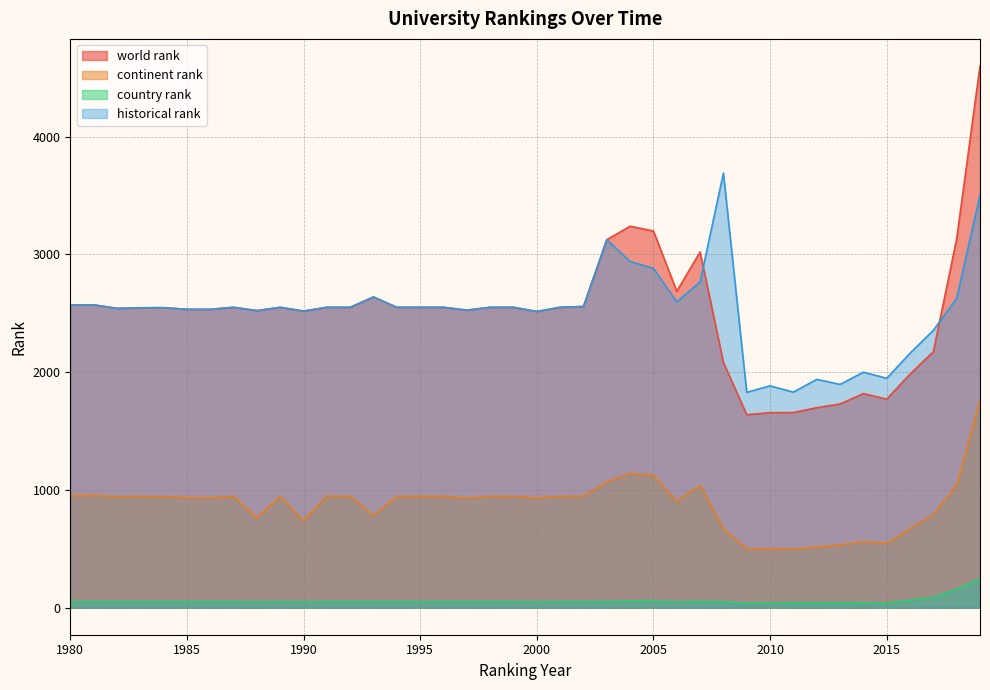

What is the difference between the maximum and second lowest values in the historical rank series?

1861.2